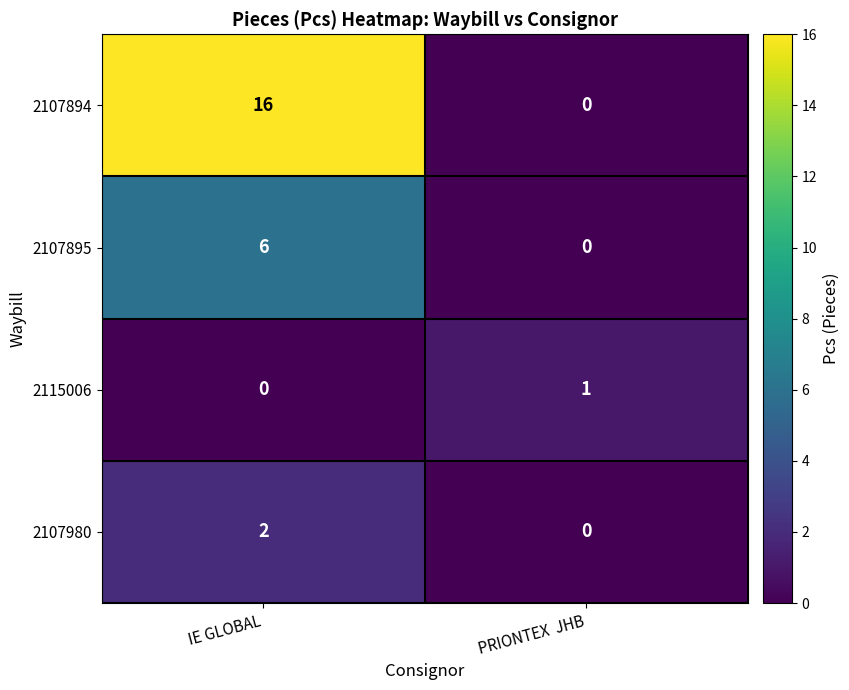

Which series has the largest total across all categories?

2107894